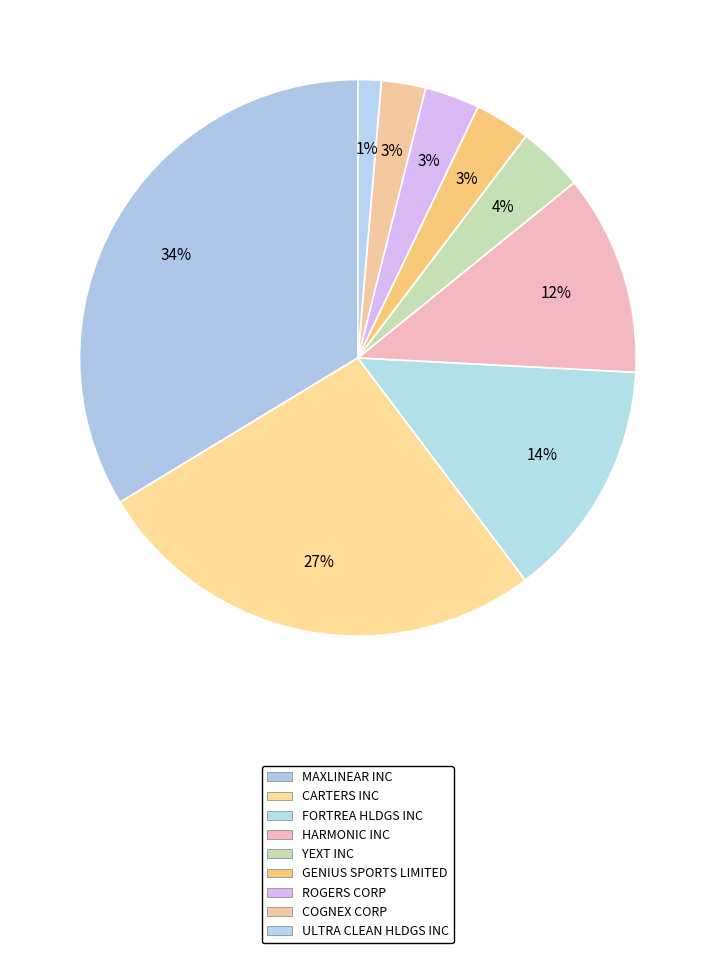

How many slices are in this pie chart?

9